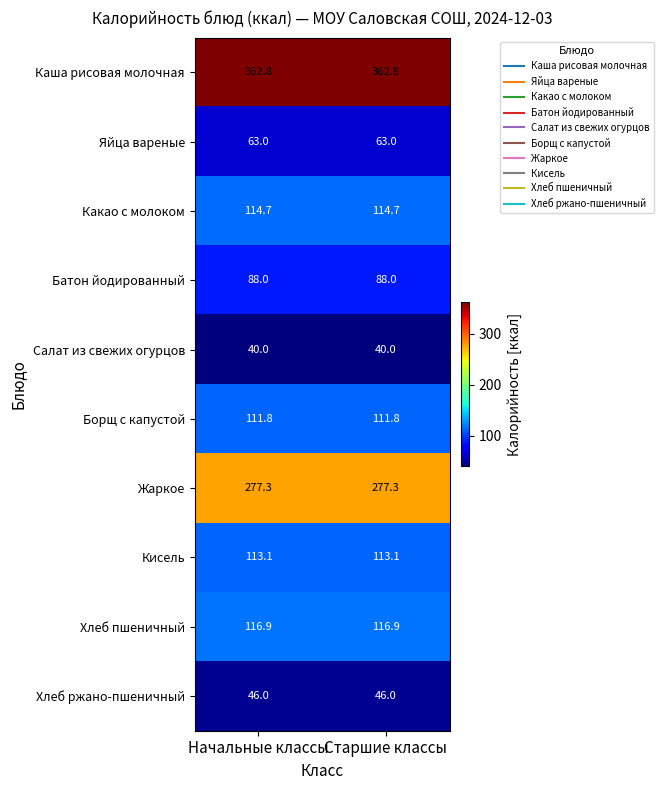

Which series has the largest total across all categories?

Каша рисовая молочная